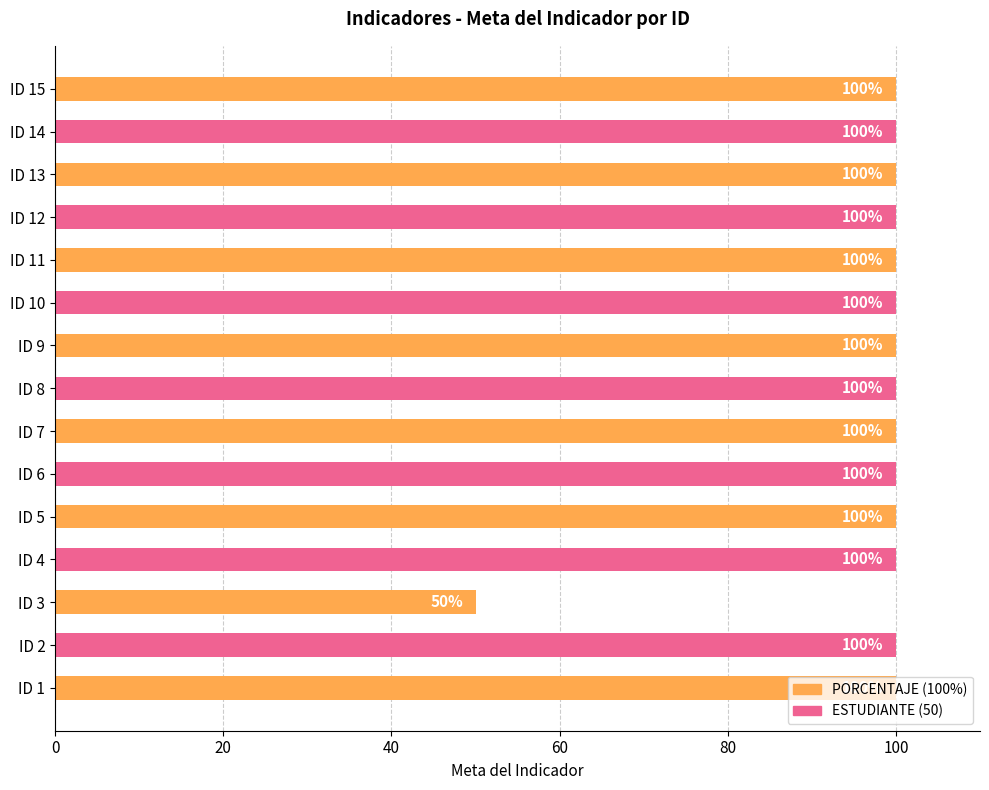

The value at ID 12 is 100. True or false?

True